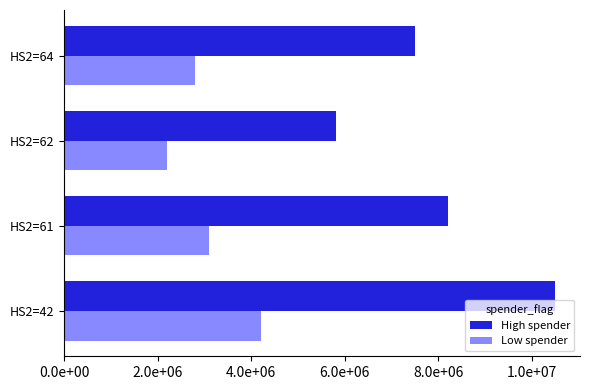

What are all the series names shown in the legend?

High spender, Low spender